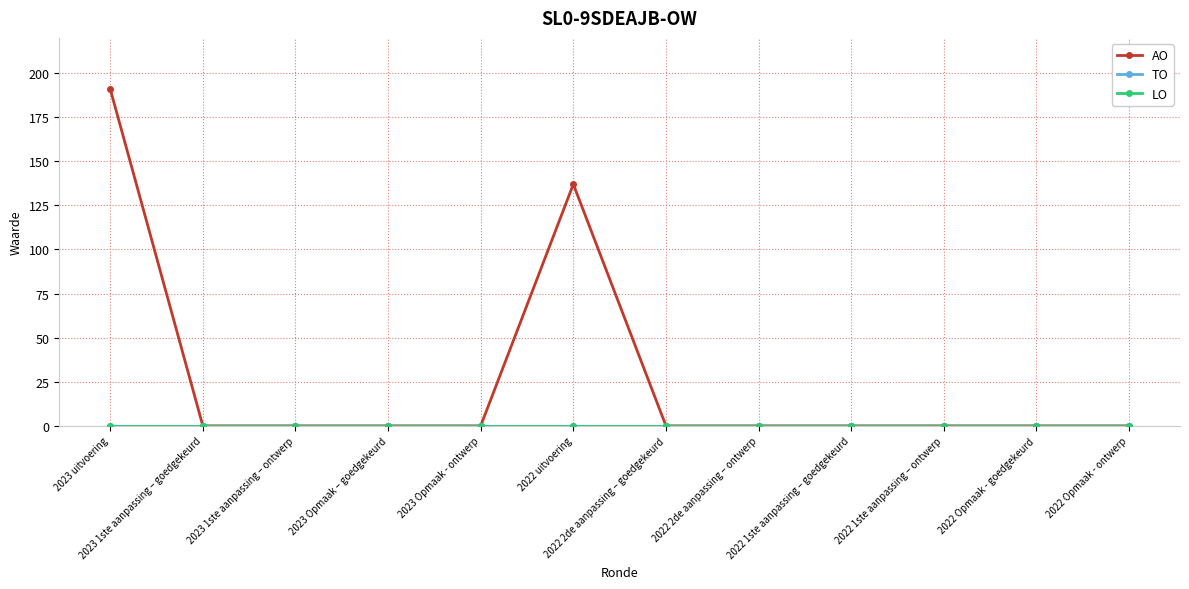

True or false: TO and LO cross at least once.

False